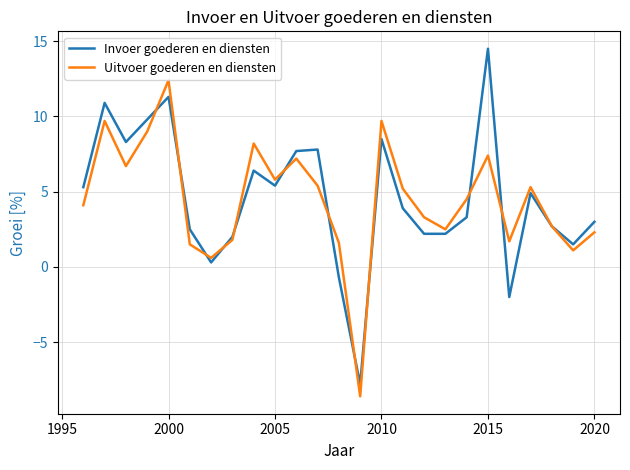

List the series in order of their peak value, highest first.

Invoer goederen en diensten, Uitvoer goederen en diensten